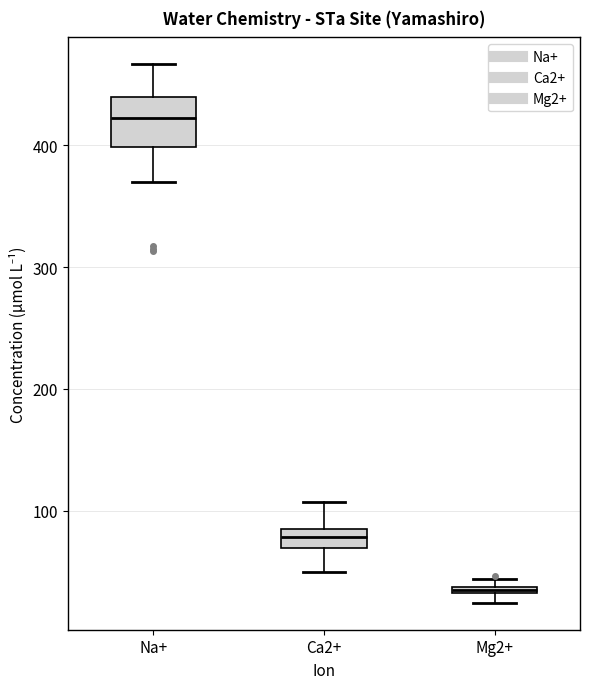

Which box is the tallest, from its lower edge to its upper edge?

Na+